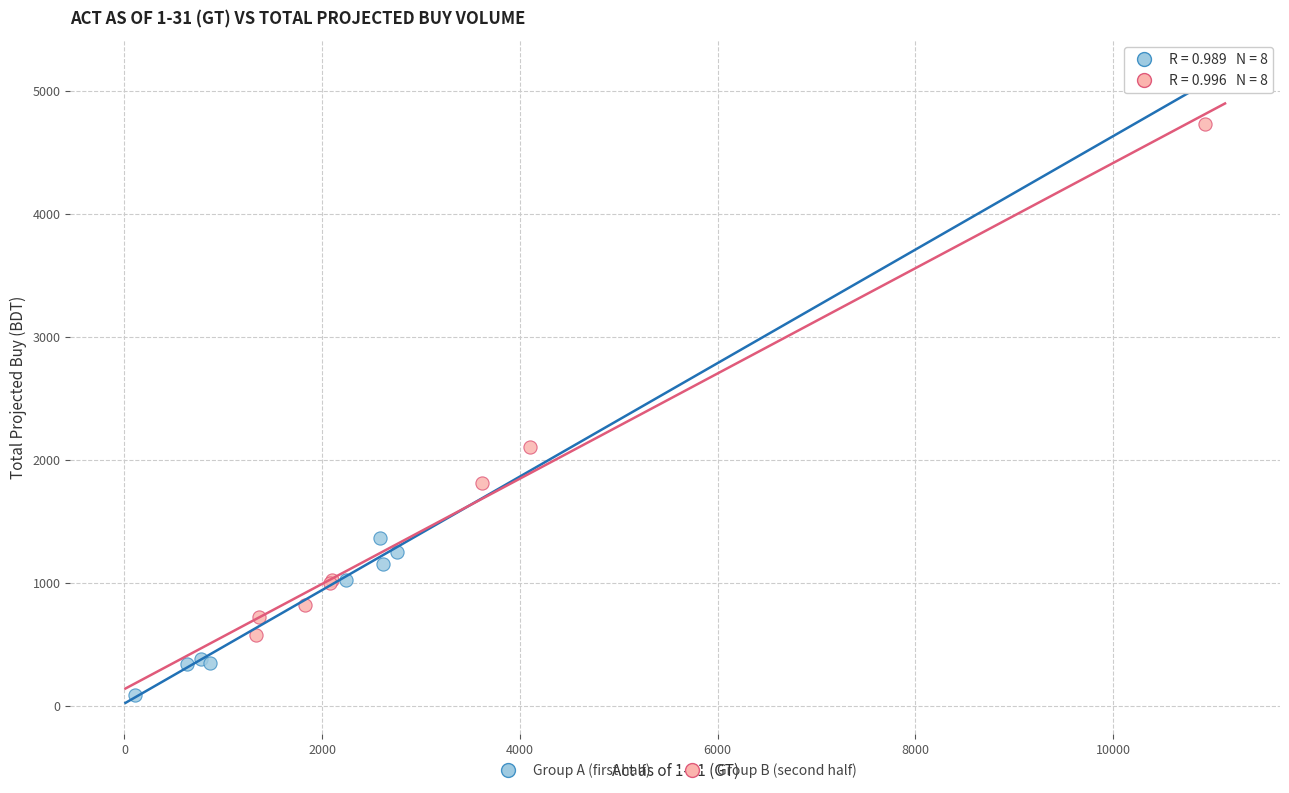

What are all the series names shown in the legend?

Group A (first half), Group B (second half)